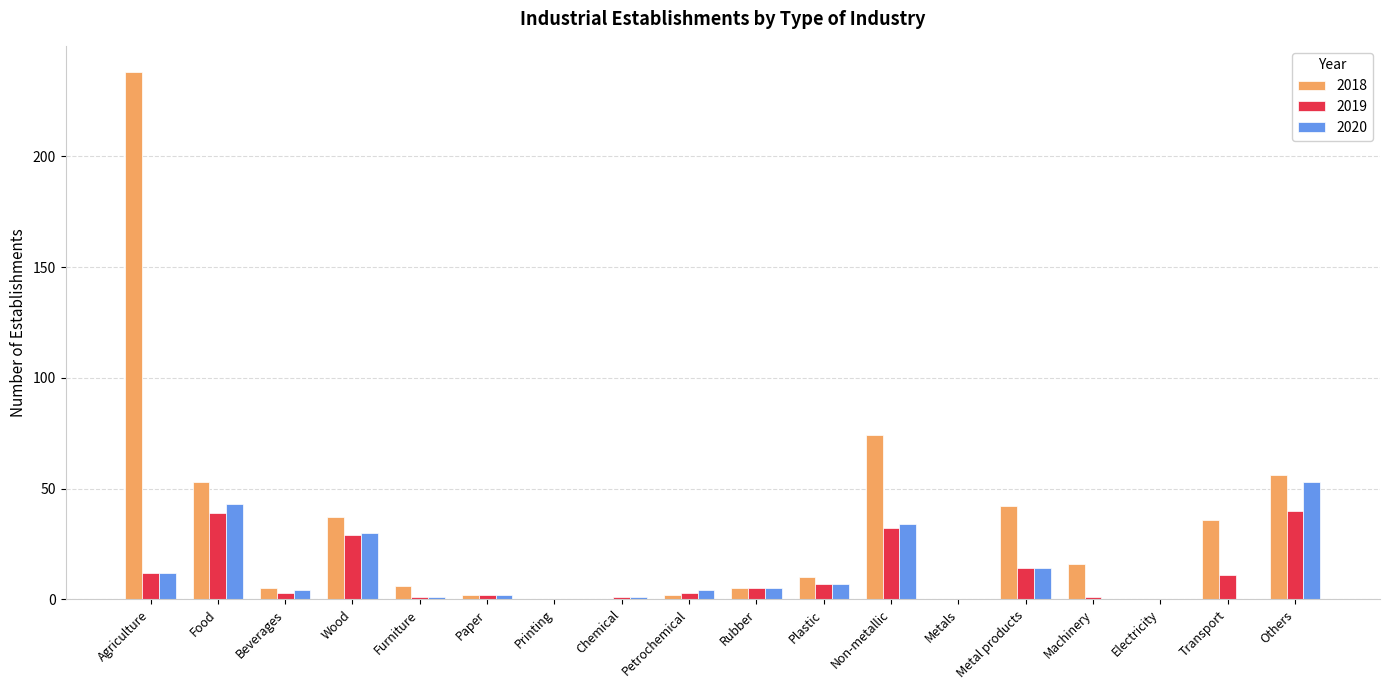

Where is 2018 nearest to the value 119?

Non-metallic